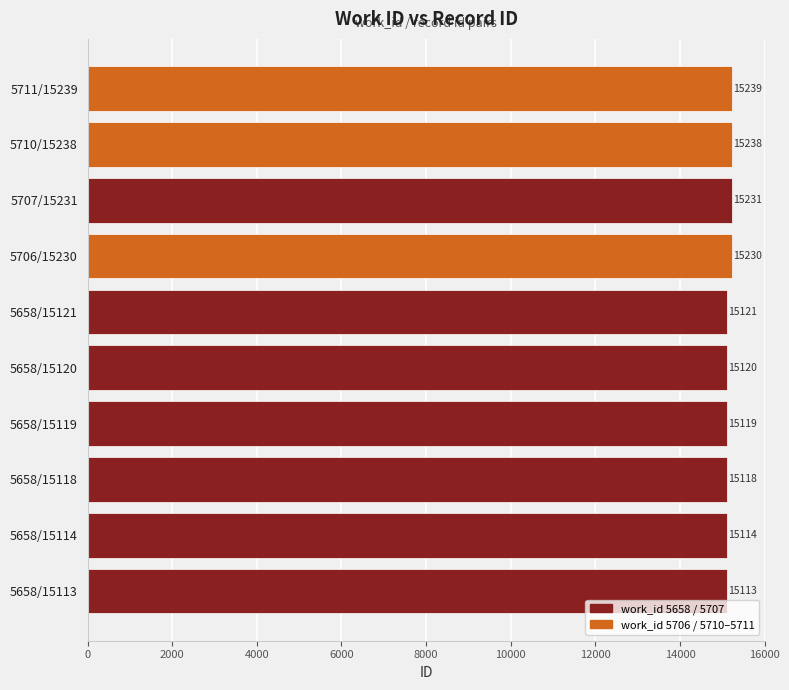

What is the ratio of the value at 5658/15114 to the value at 5658/15119?

1.0